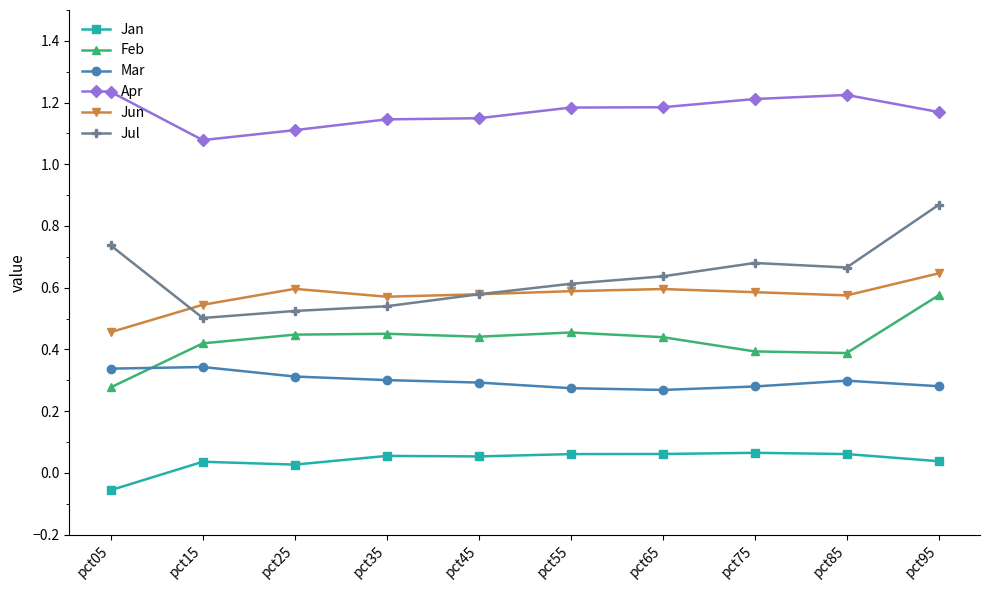

True or false: Apr and Mar intersect in this chart.

False